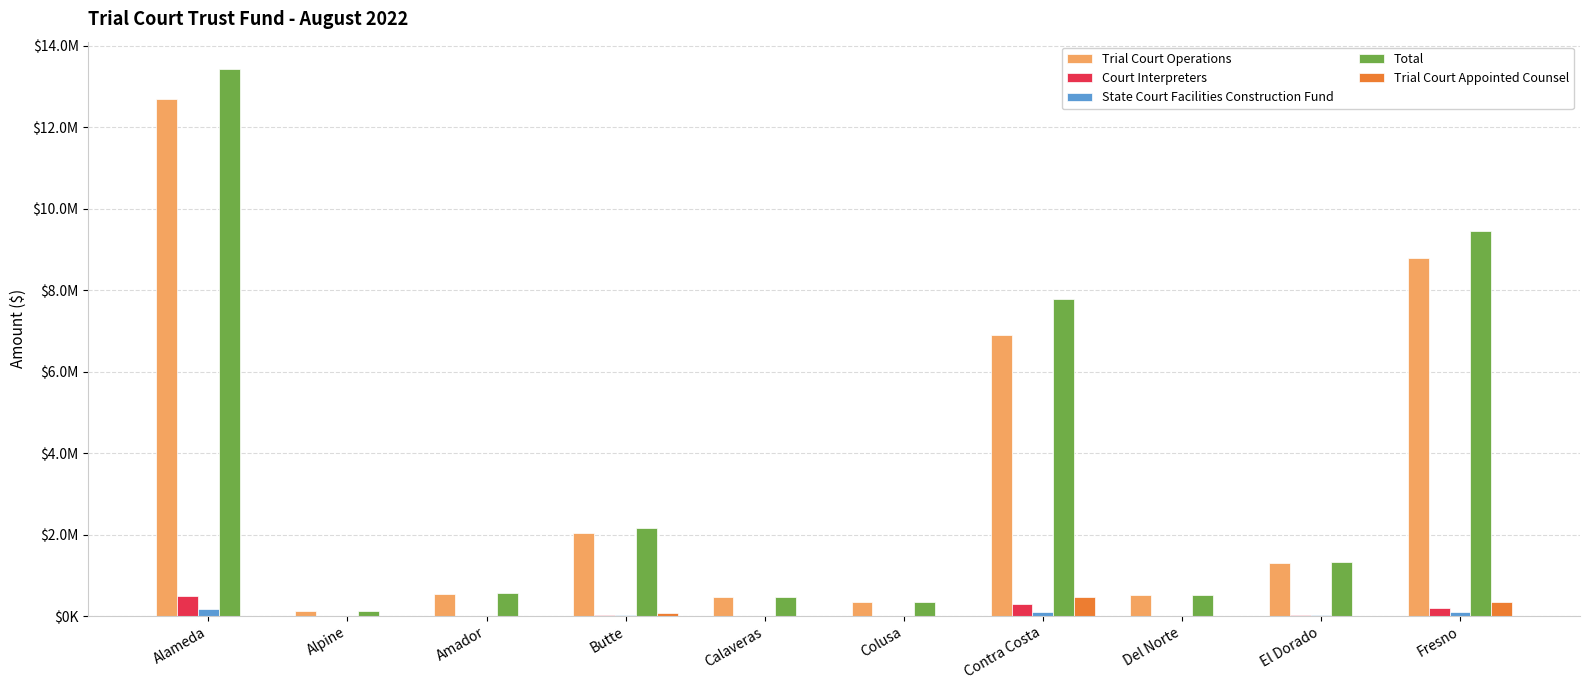

The value of State Court Facilities Construction Fund at El Dorado is 15545.0. True or false?

True